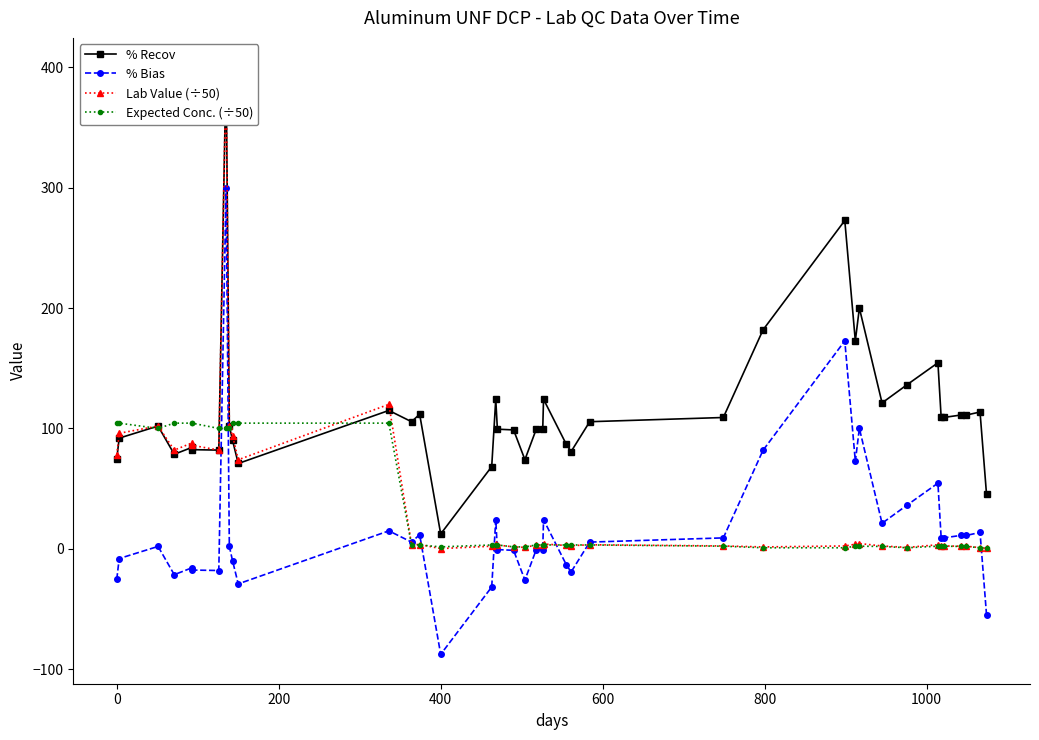

Which series has the widest spread of values?

Lab Value (÷50)